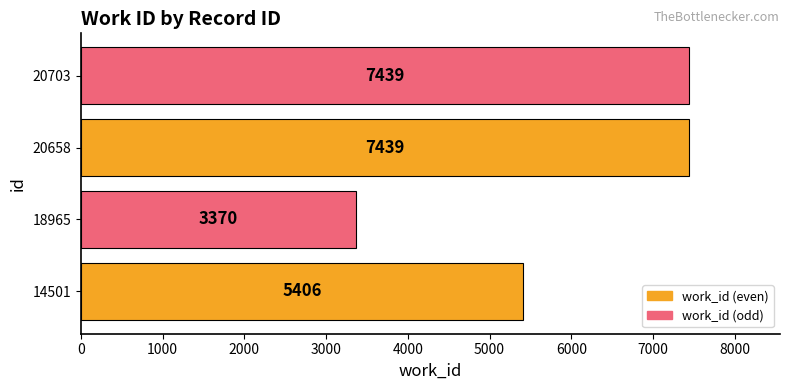

Approximately how many times larger is the value at 14501 compared to 18965?

1.6